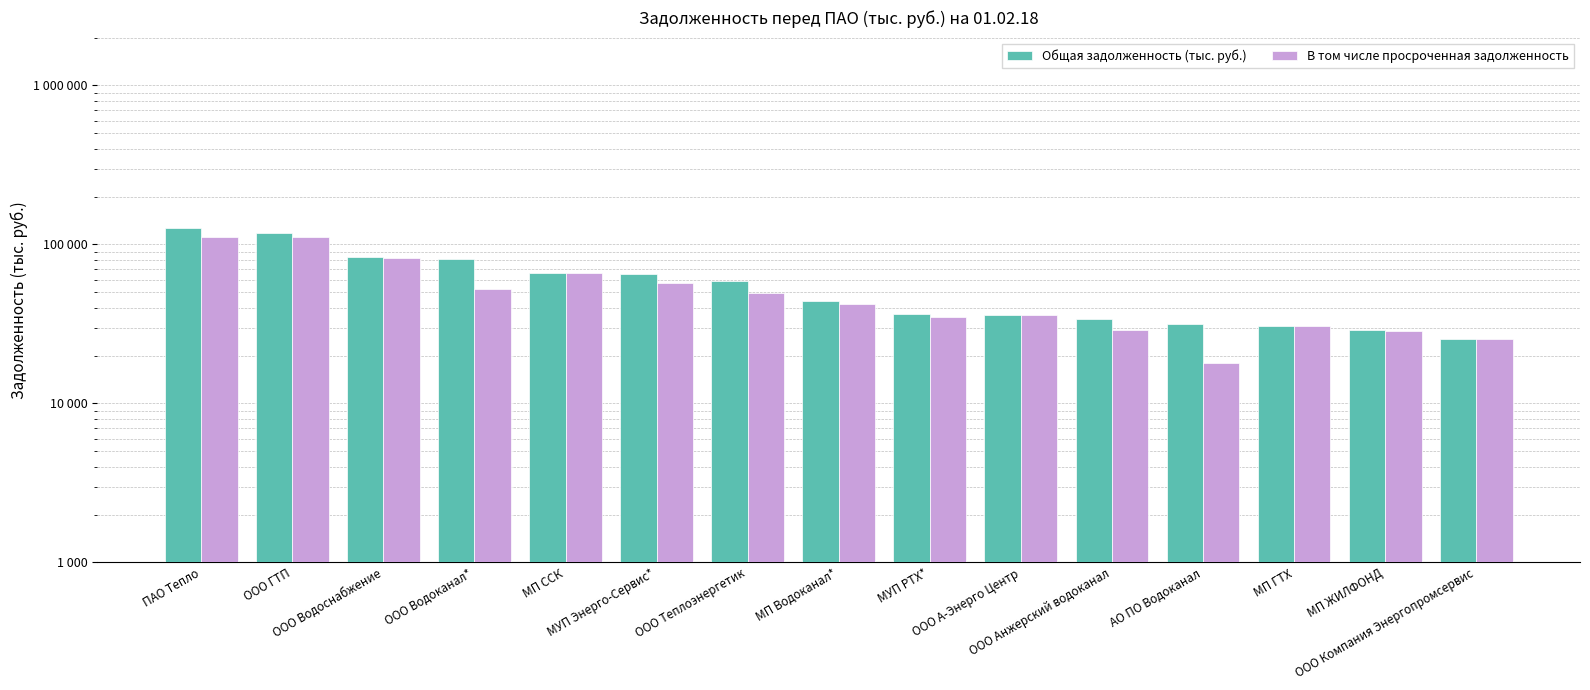

How many data points in Общая задолженность (тыс. руб.) are less than 44139?

7